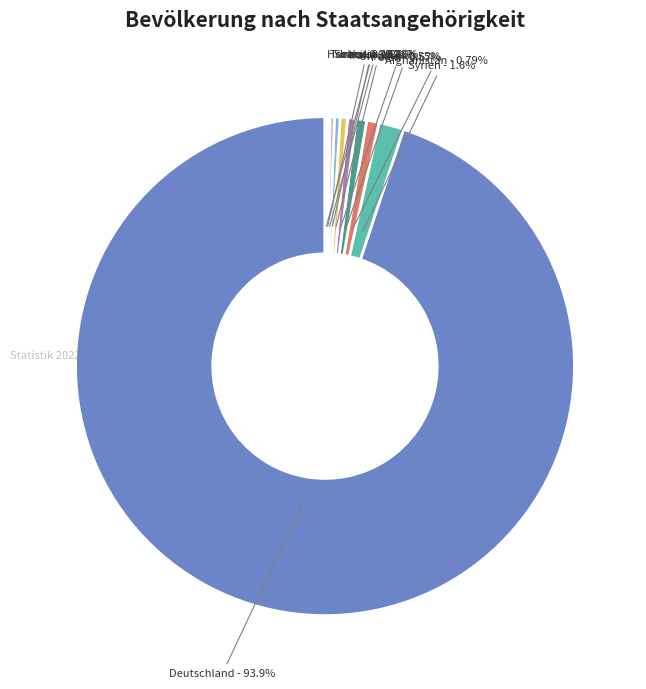

True or false: Ukraine accounts for 11% of the total.

False